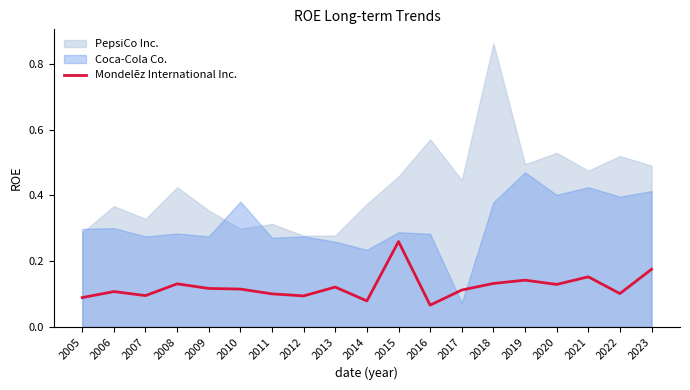

The Mondelēz International Inc. series shows 0.2 at 2017. True or false?

False